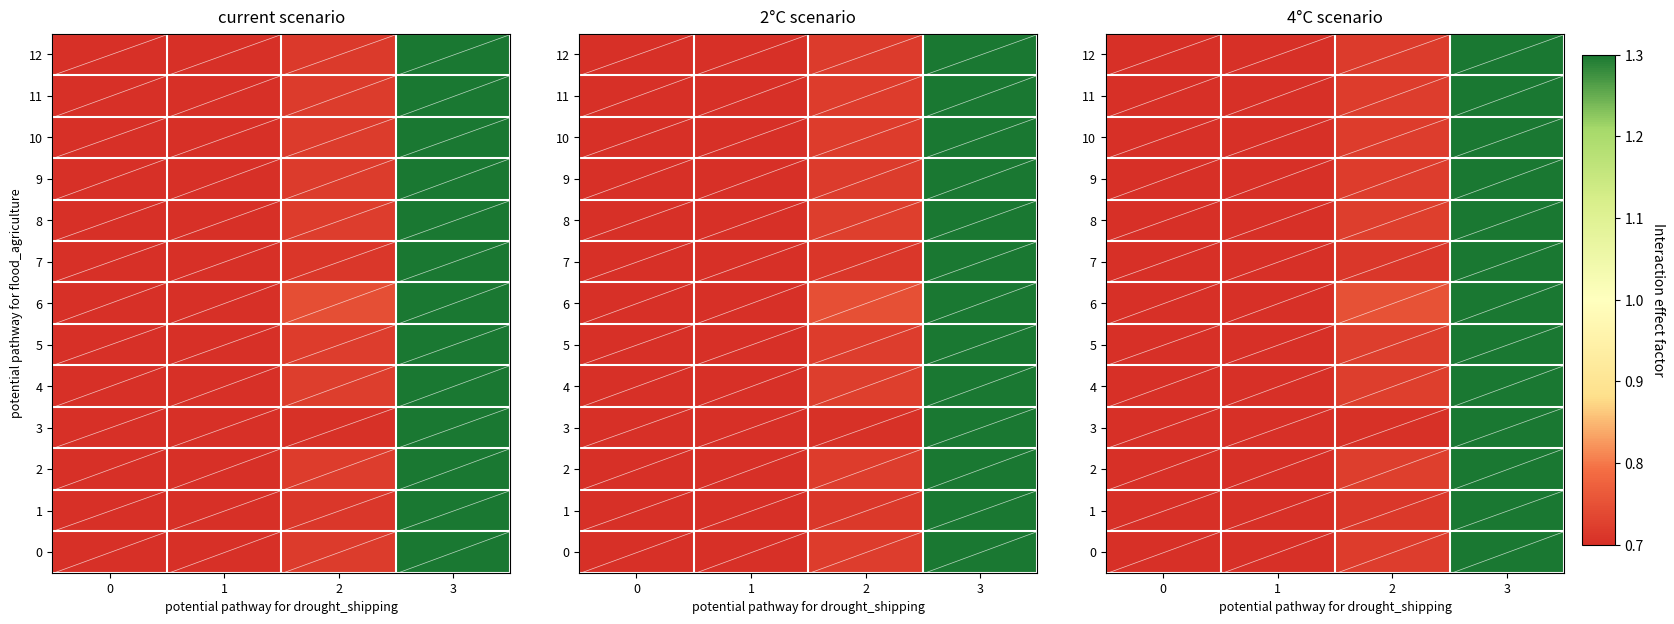

Is it true that 12 equals 1.4 at 3?

False